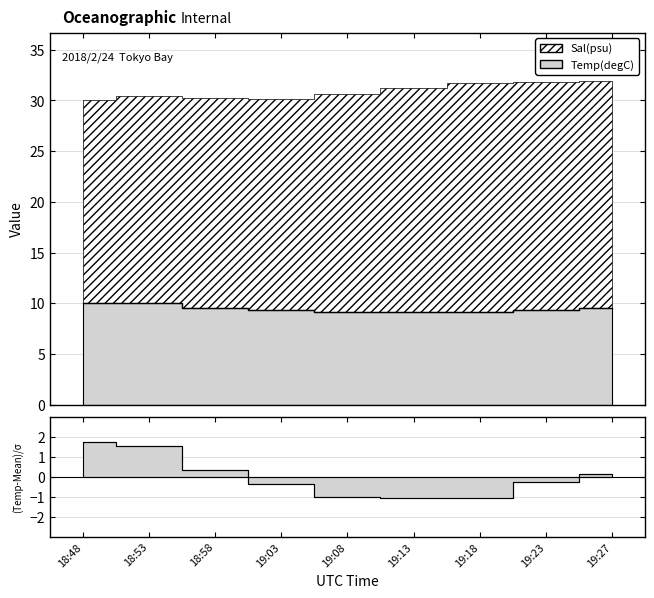

The chart shows a value of 9.5 at 19:27. True or false?

True